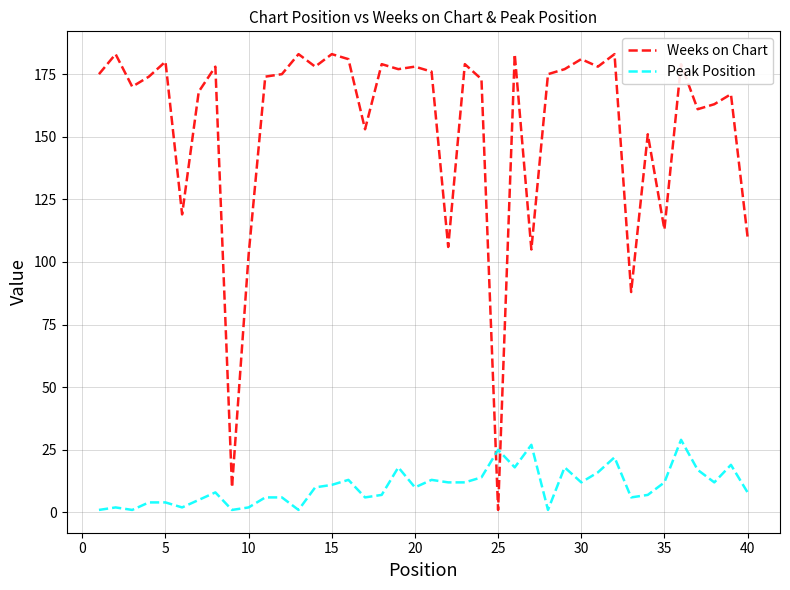

Count the number of categories in the chart.

40